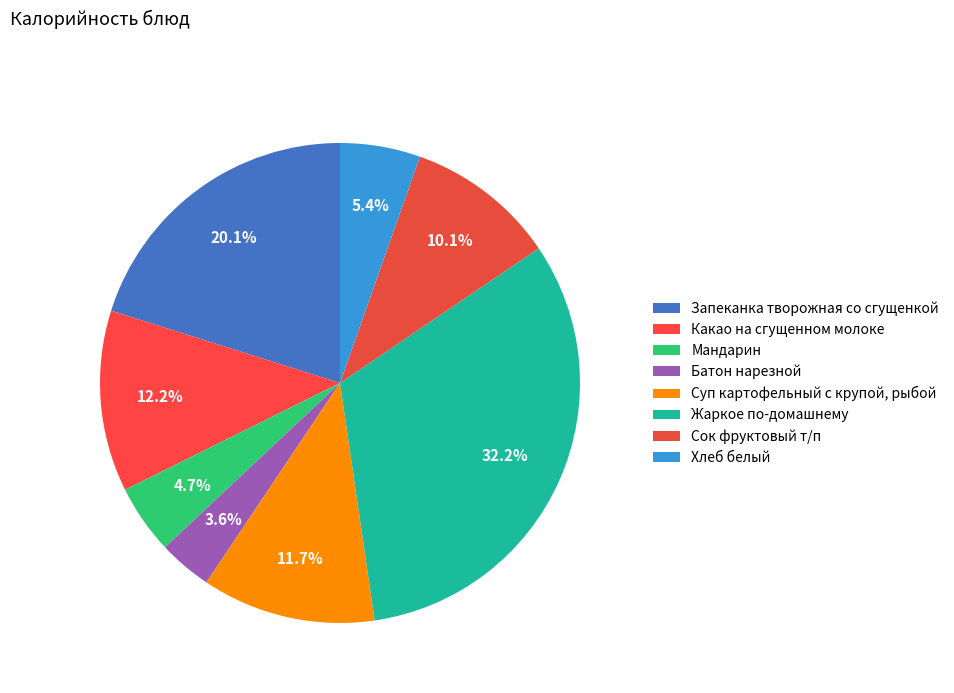

Count the number of slices in the pie.

8